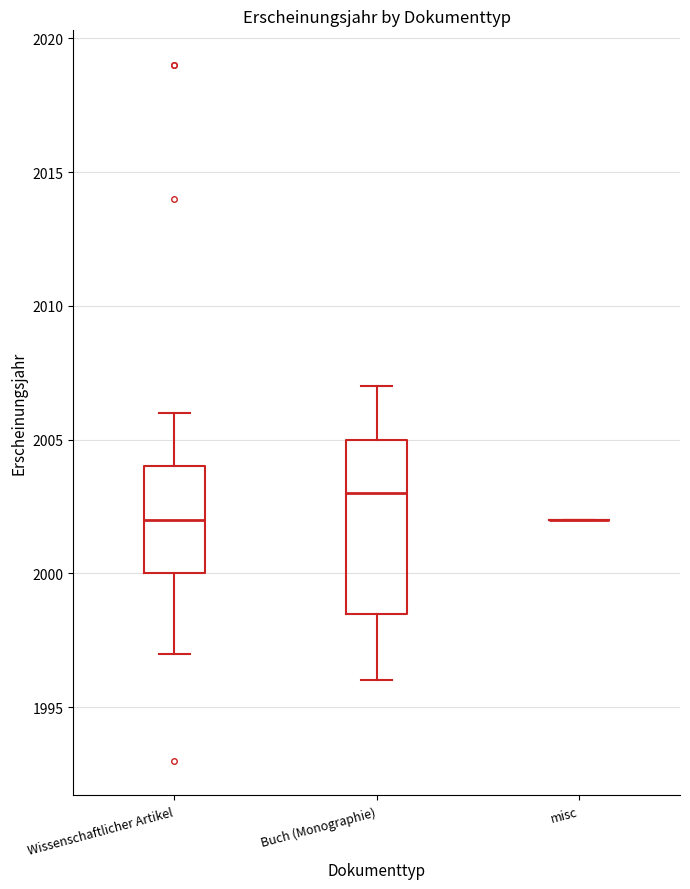

Which box is the tallest, from its lower edge to its upper edge?

Buch (Monographie)